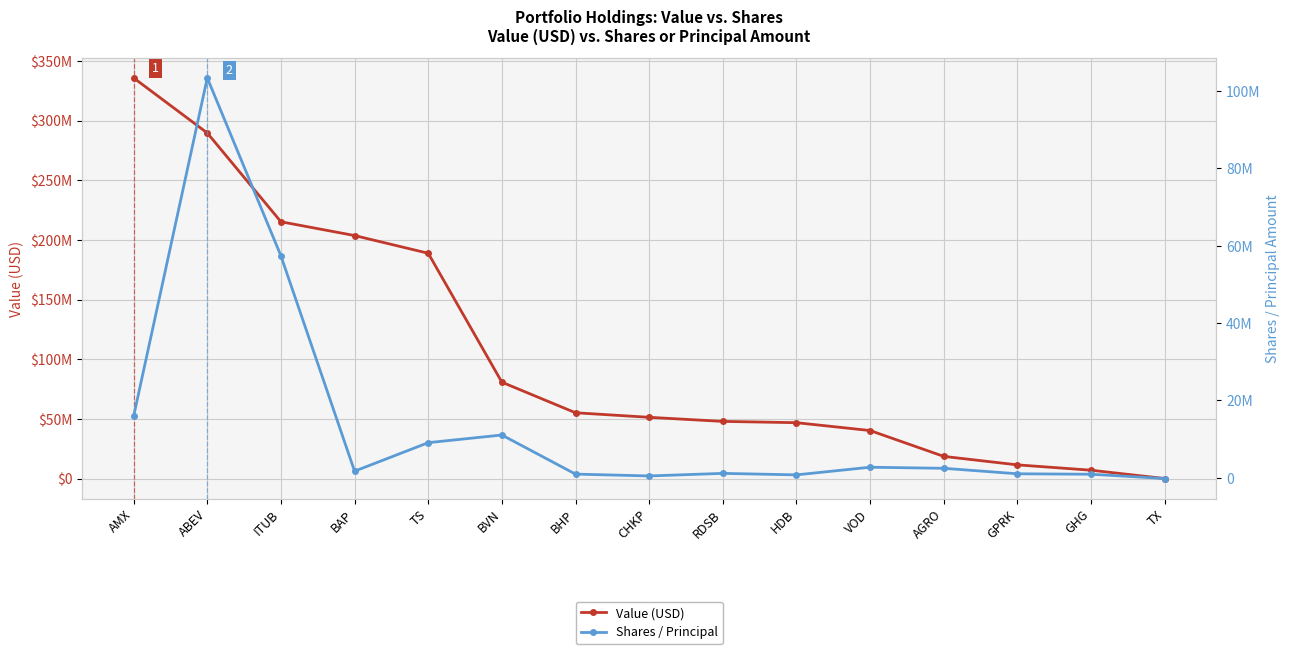

Which series has the largest range (max minus min)?

Value (USD)